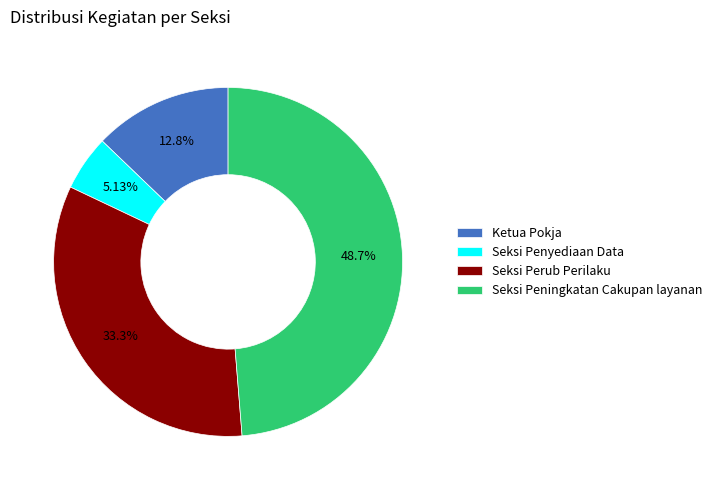

Count the number of slices in the pie.

4